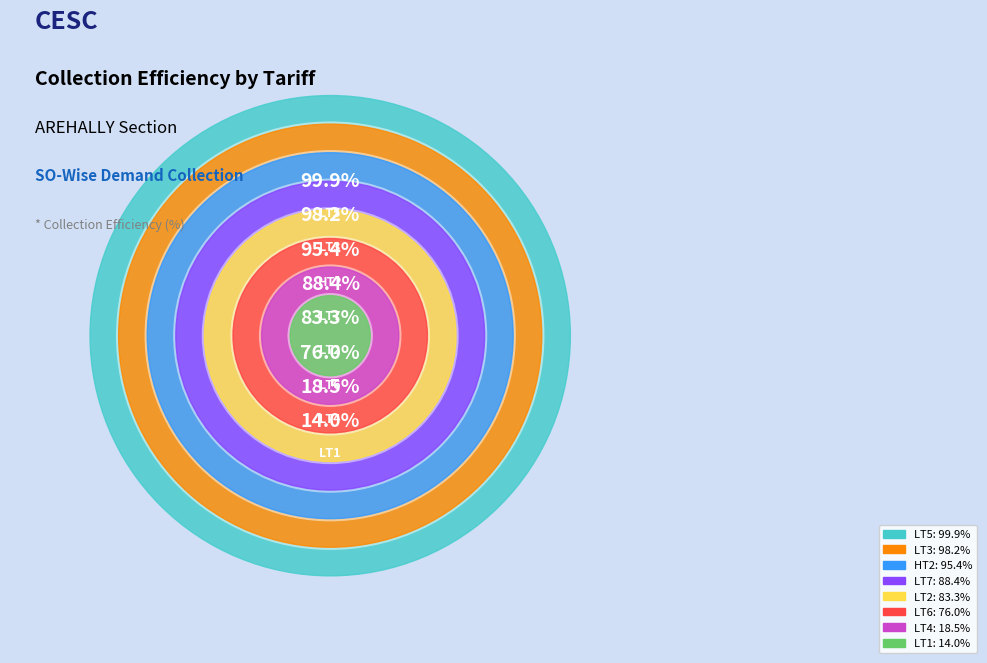

Between LT4 and LT5, which is larger?

LT5